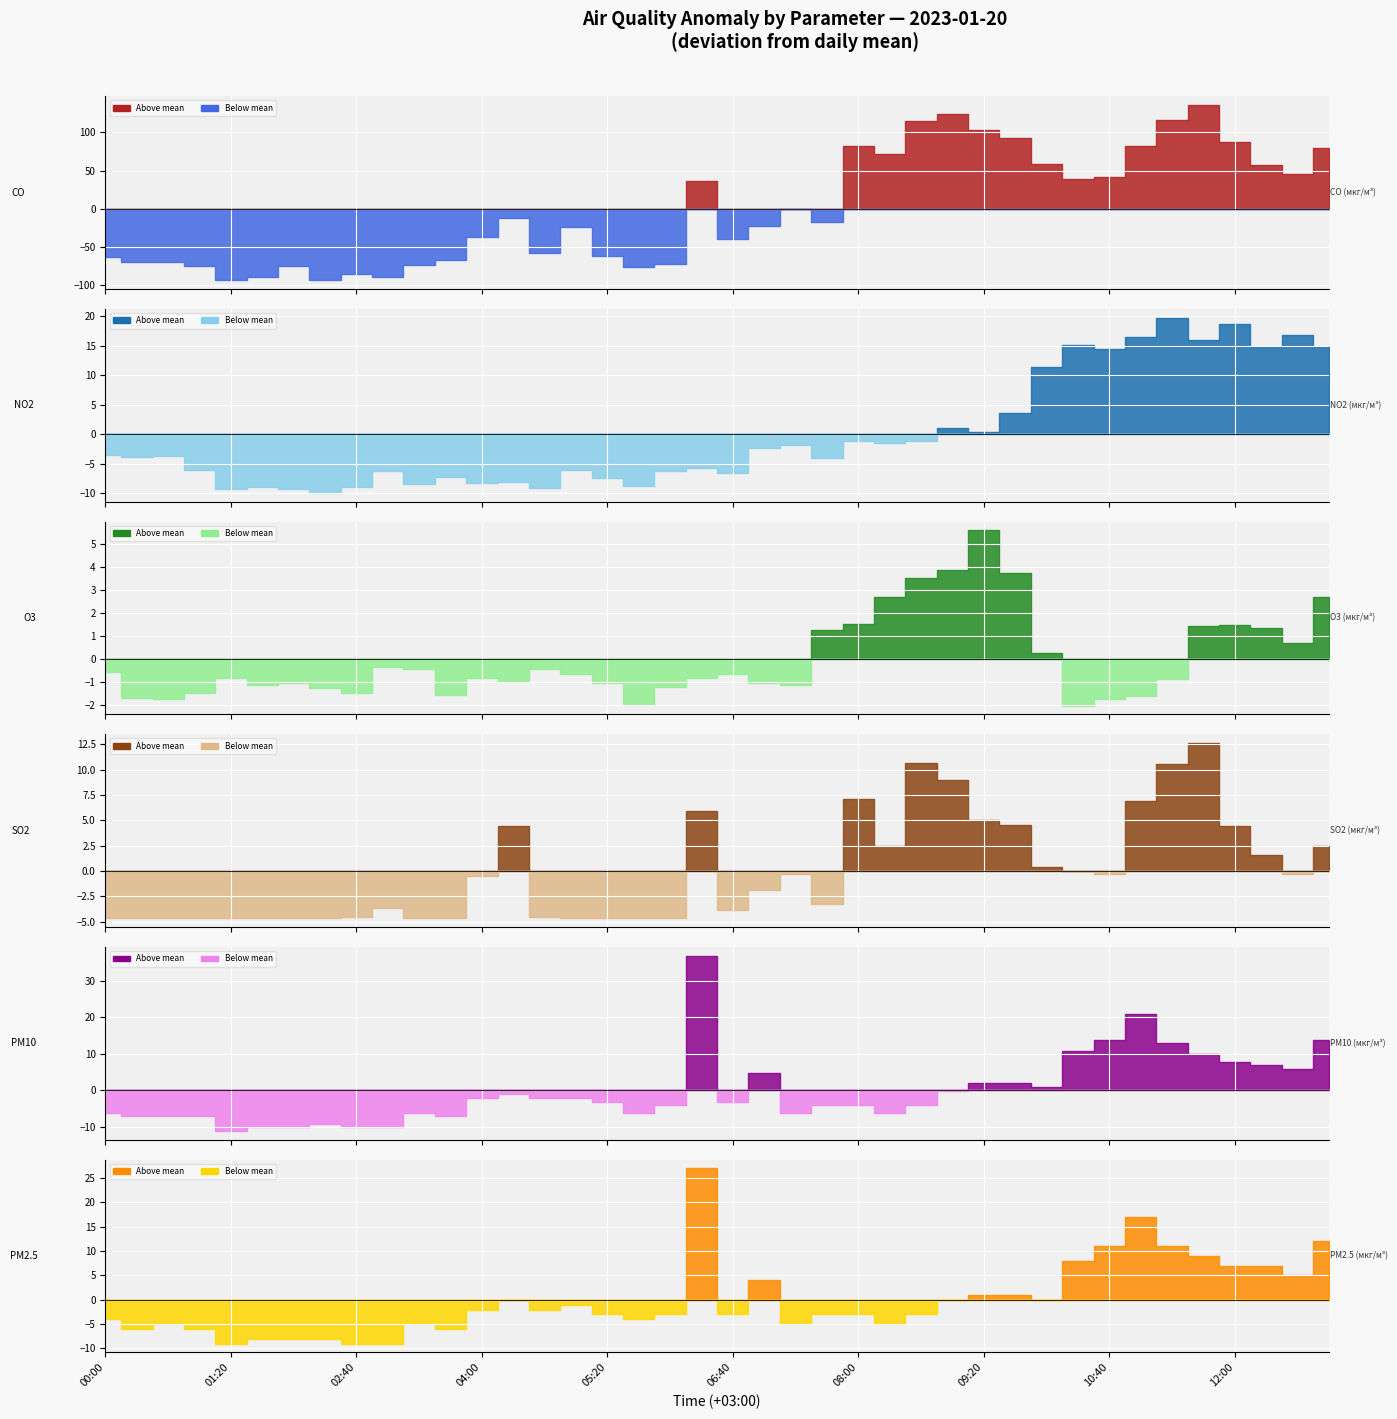

Does the chart display data point markers on the line(s)?

No